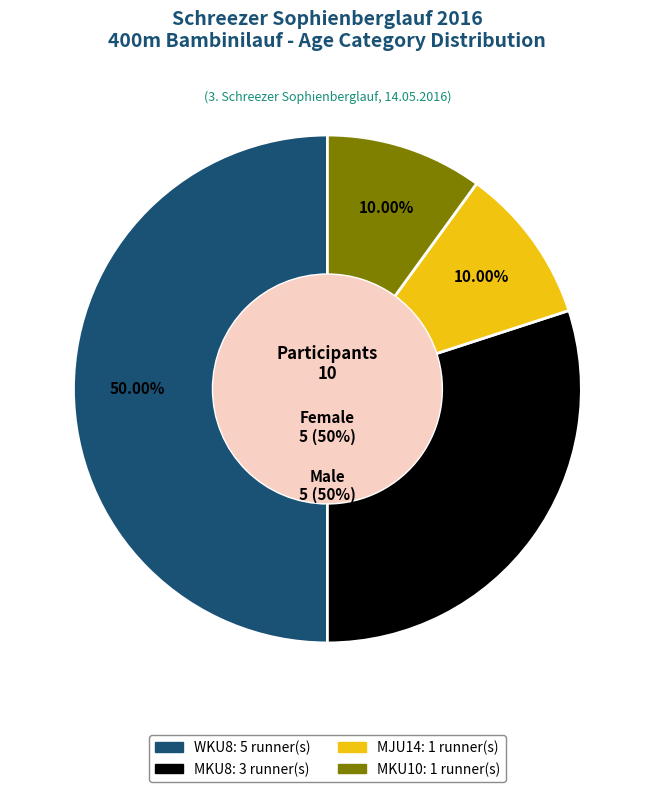

Count the number of slices in the pie.

4